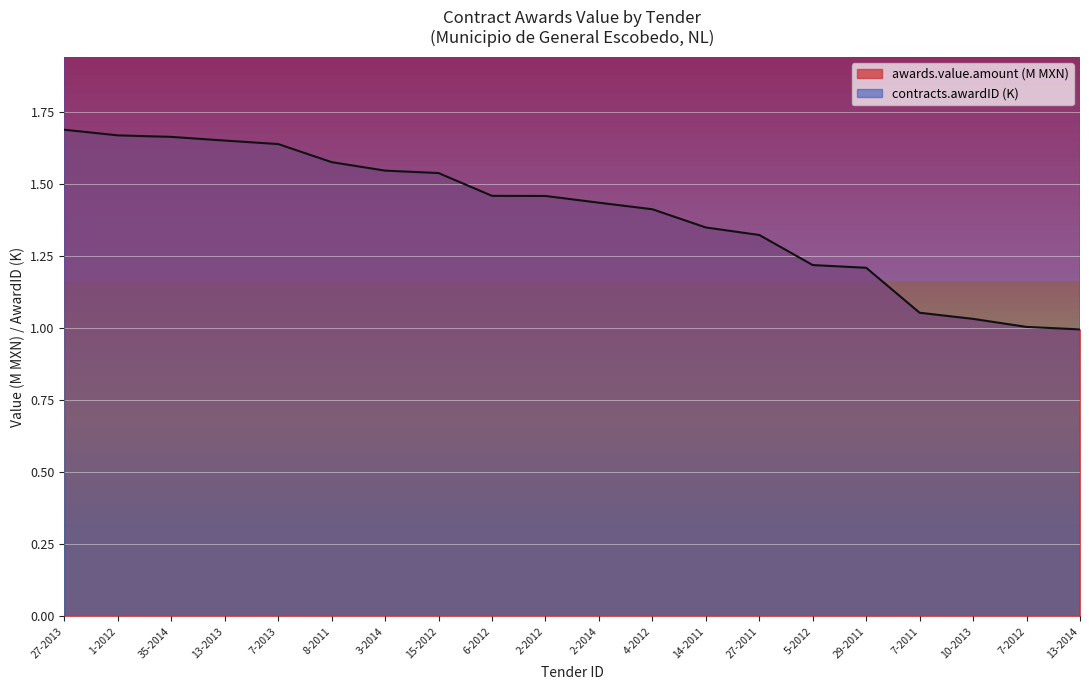

What is the value of the awards.value.amount point at the 15th from the left?

1.2